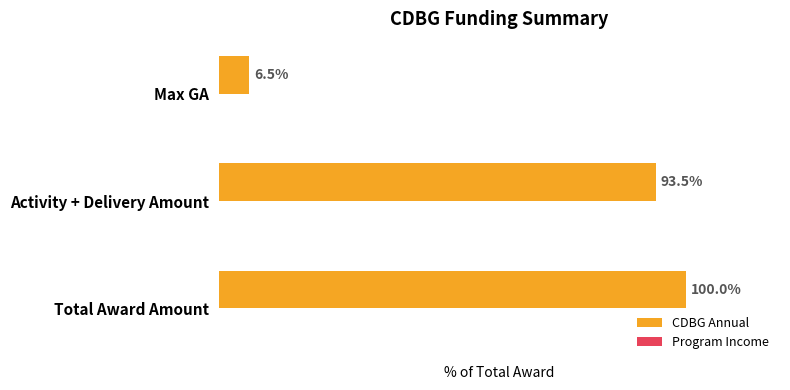

Between Max GA and Activity + Delivery Amount, which is larger?

Activity + Delivery Amount